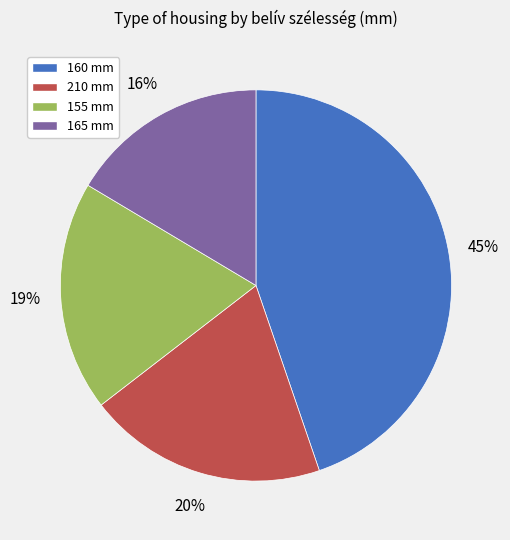

True or false: 210 mm accounts for 14% of the total.

False